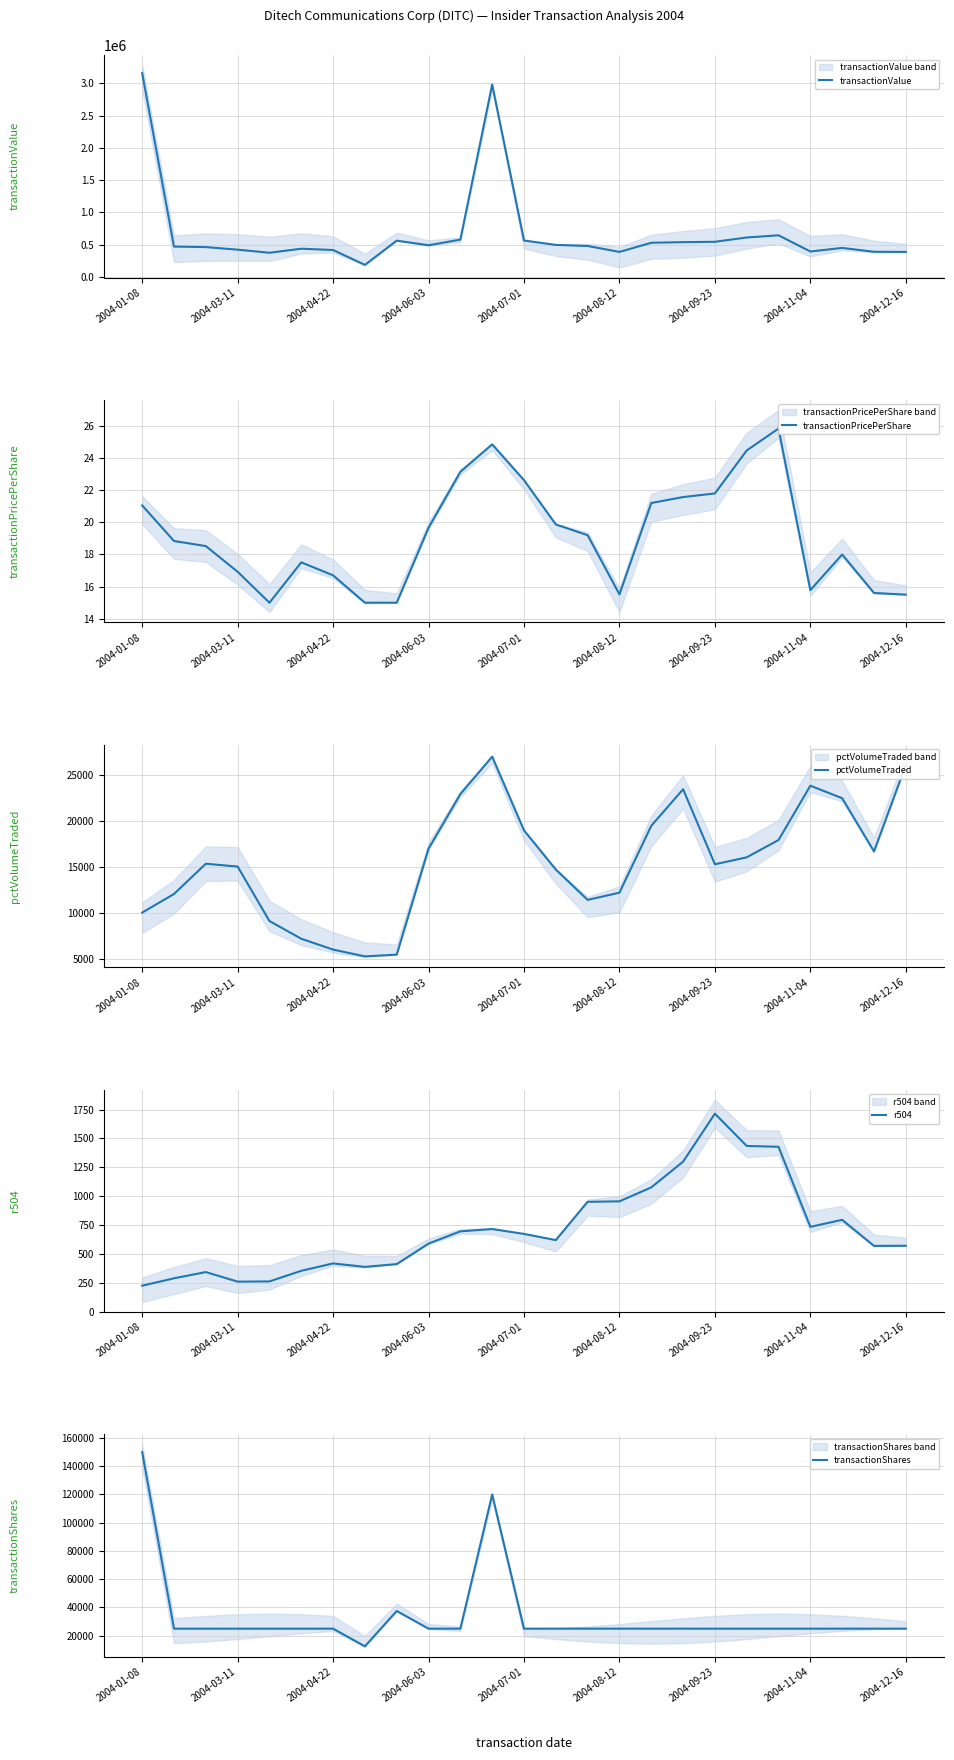

Which category has the highest value in the transactionValue series?

2004-01-08